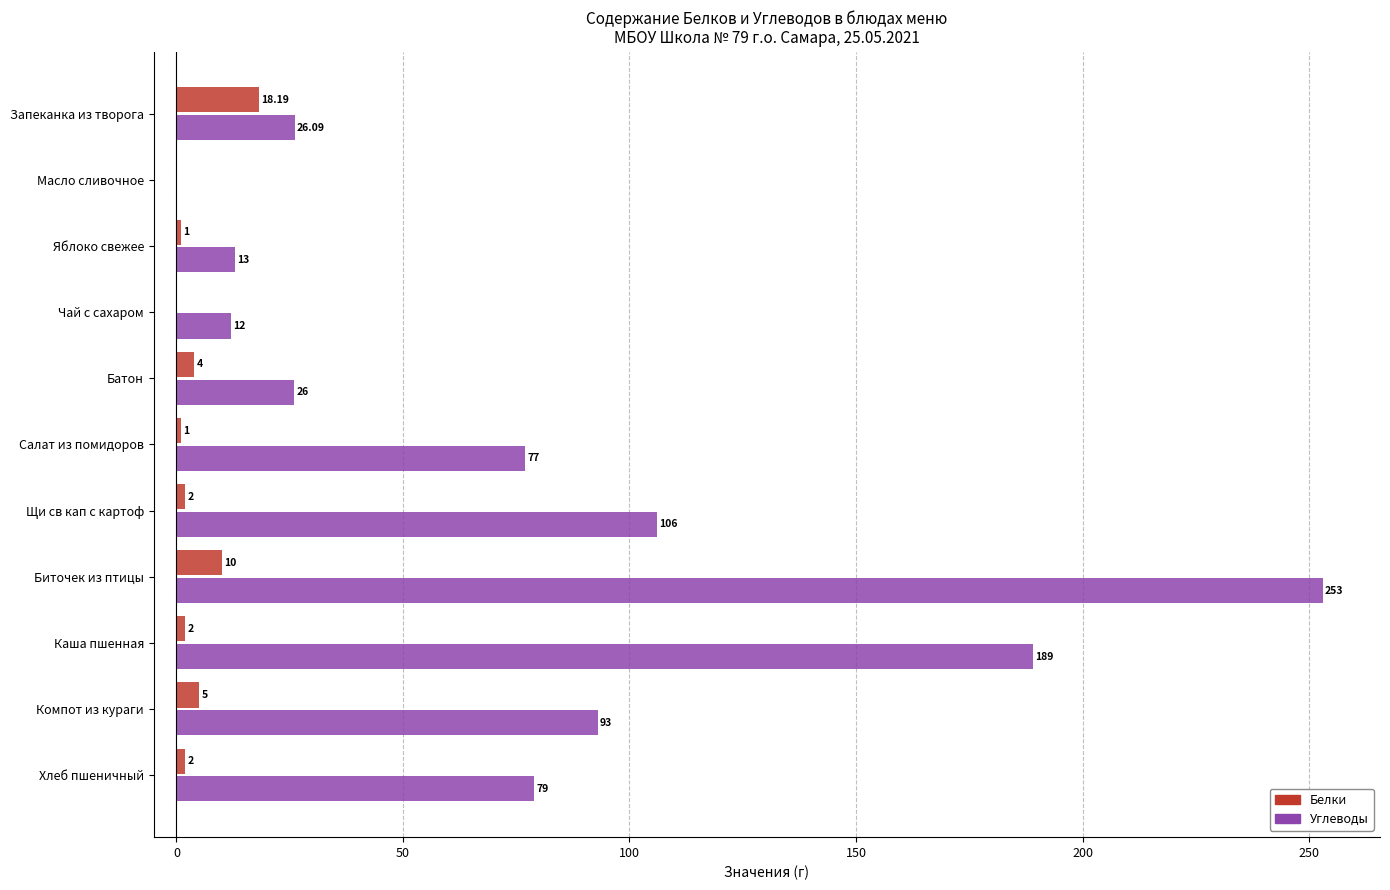

Where is Углеводы nearest to the value 126?

Щи св кап с картоф